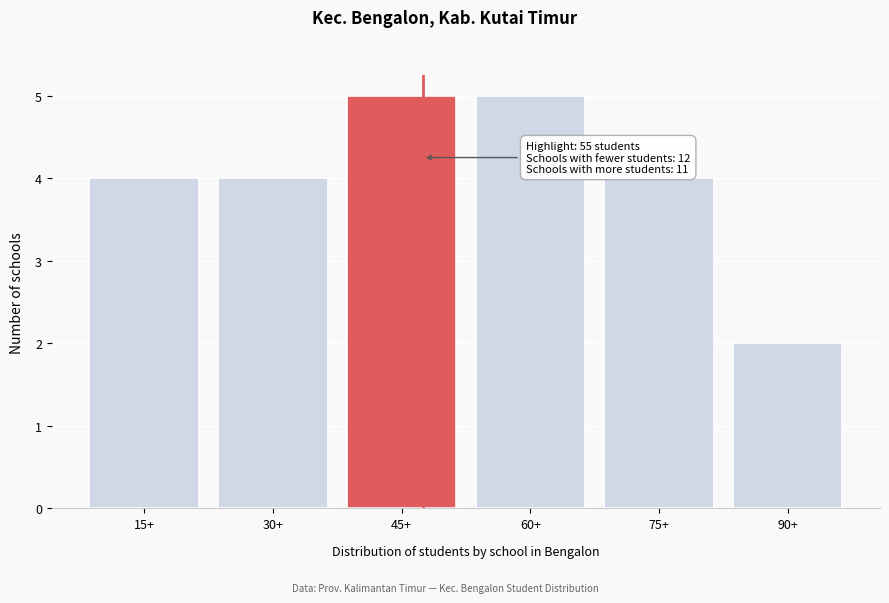

Reading left to right, list all the values displayed in this chart.

4	4	5	5	4	2